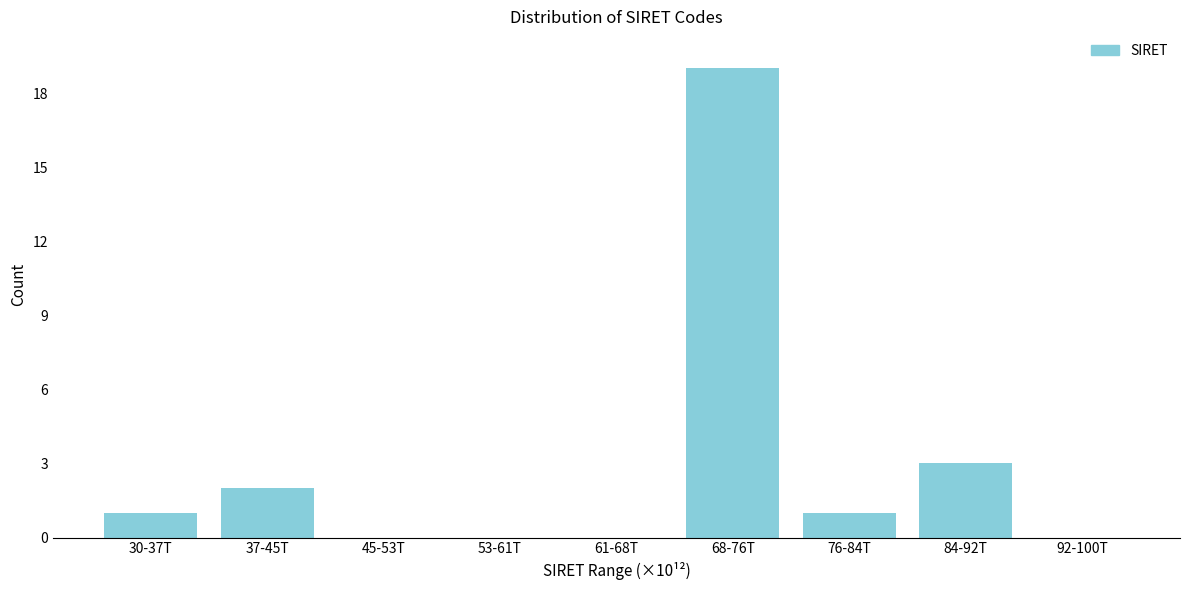

Reading left to right, transcribe all the data shown in this chart.

30-37T=1	37-45T=2	45-53T=0	53-61T=0	61-68T=0	68-76T=19	76-84T=1	84-92T=3	92-100T=0